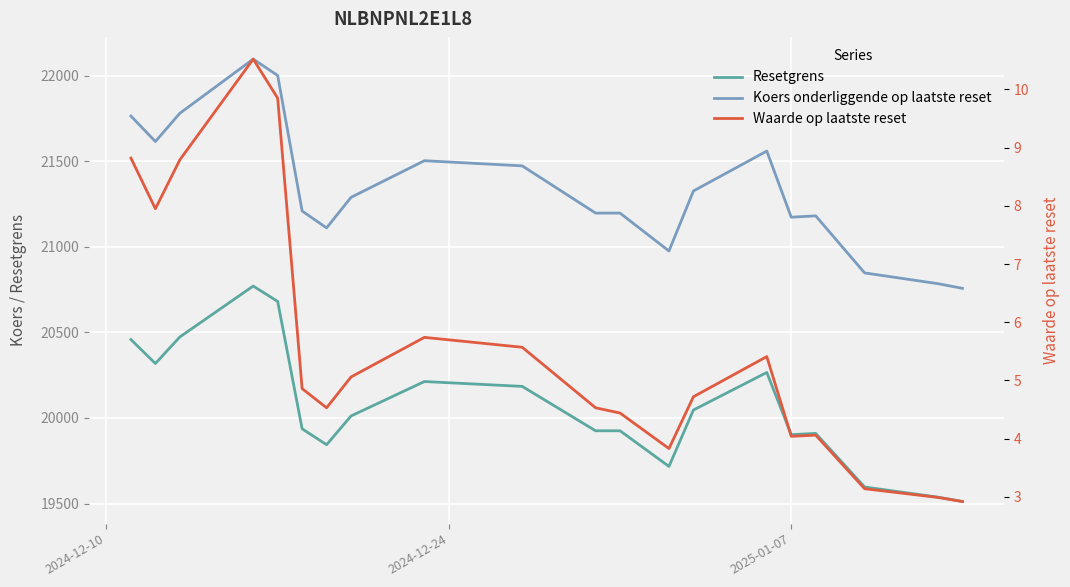

Reading left to right, what are all the values shown in this chart?

Resetgrens: 20458.1	20318.4	20473.4	20770.9	20681.0	19936.8	19843.9	20011.8	20213.0	20184.6	19925.3	19925.3	19717.1	20046.6	20265.9	19902.7	19910.1	19596.7	19537.6	19512.0
Koers onderliggende op laatste reset: 21764.0	21615.3	21780.3	22096.7	22001.1	21209.3	21110.5	21289.2	21503.2	21473.0	21197.1	21197.1	20975.6	21326.2	21559.5	21173.0	21181.0	20847.6	20784.7	20757.4
Waarde op laatste reset: 8.8	8.0	8.8	10.5	9.8	4.9	4.5	5.1	5.7	5.6	4.5	4.4	3.8	4.7	5.4	4.0	4.1	3.1	3.0	2.9